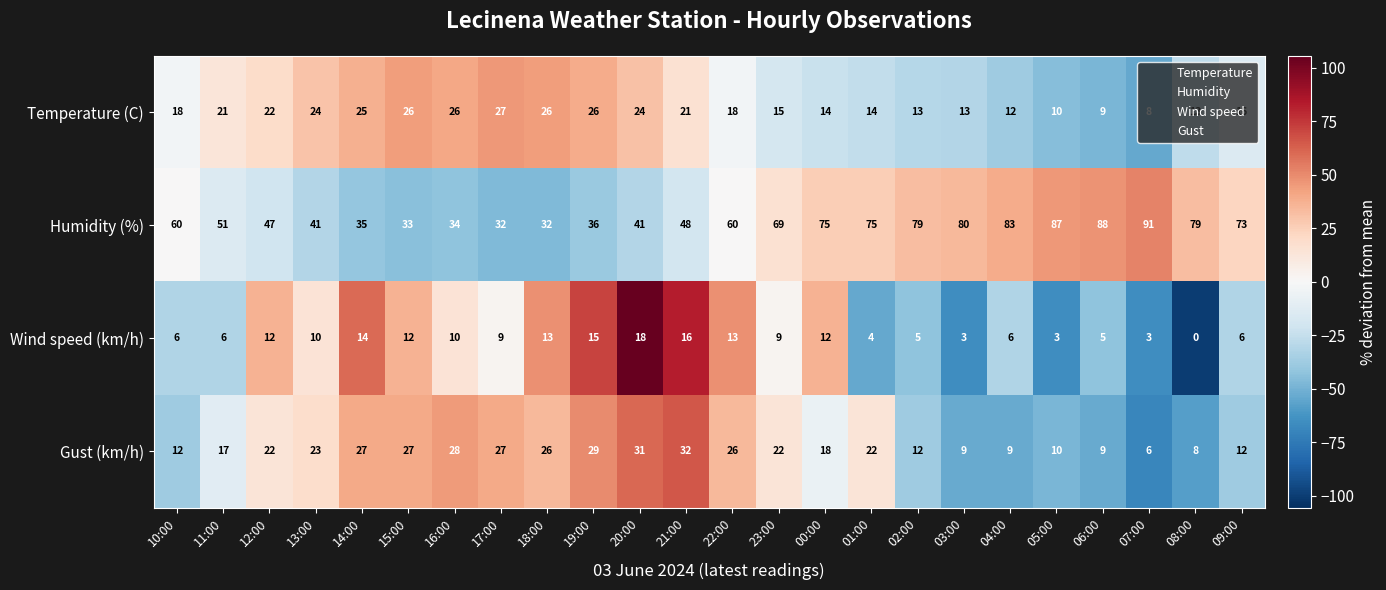

What is the difference between the maximum and minimum values in the Temperature (C) series?

19